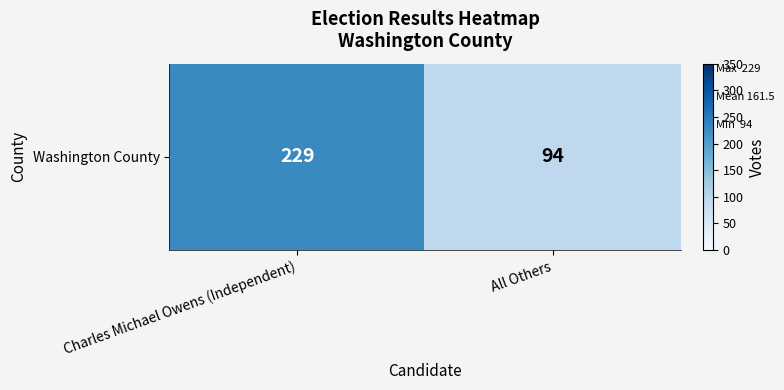

What is the difference between the values at Charles Michael Owens (Independent) and All Others?

135